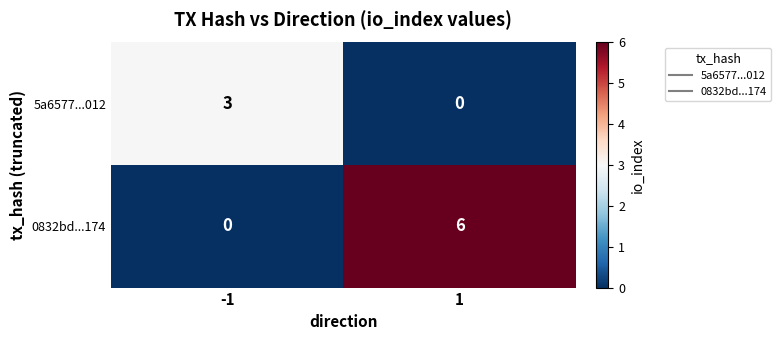

The value of 5a6577...012 at 1 is 0. True or false?

True